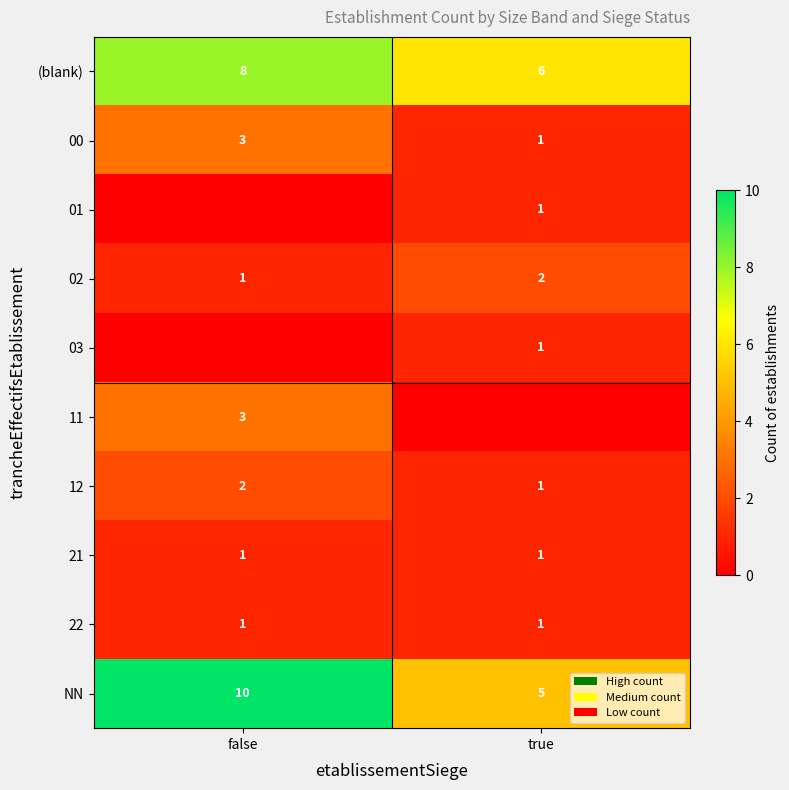

The value of 01 at true is 1. True or false?

True